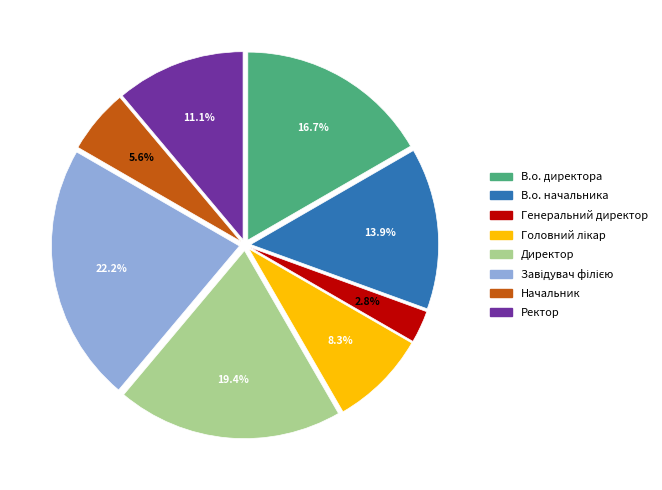

What is the smallest slice in the pie chart?

Генеральний директор